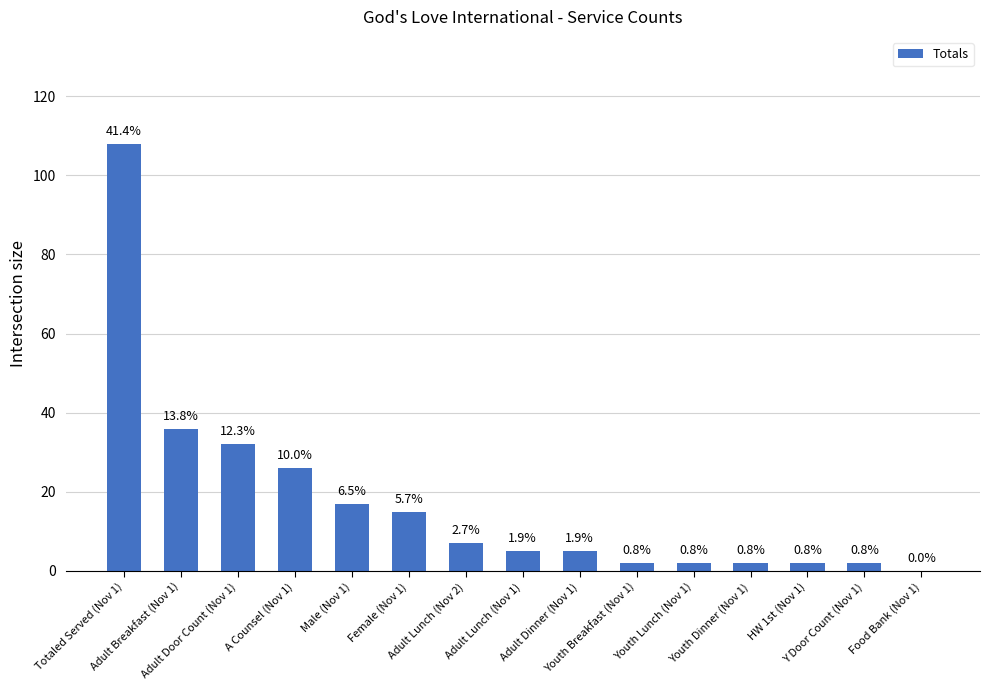

Reading left to right, what are all the values shown in this chart?

Totaled Served (Nov 1)=108	Adult Breakfast (Nov 1)=36	Adult Door Count (Nov 1)=32	A Counsel (Nov 1)=26	Male (Nov 1)=17	Female (Nov 1)=15	Adult Lunch (Nov 2)=7	Adult Lunch (Nov 1)=5	Adult Dinner (Nov 1)=5	Youth Breakfast (Nov 1)=2	Youth Lunch (Nov 1)=2	Youth Dinner (Nov 1)=2	HW 1st (Nov 1)=2	Y Door Count (Nov 1)=2	Food Bank (Nov 1)=0